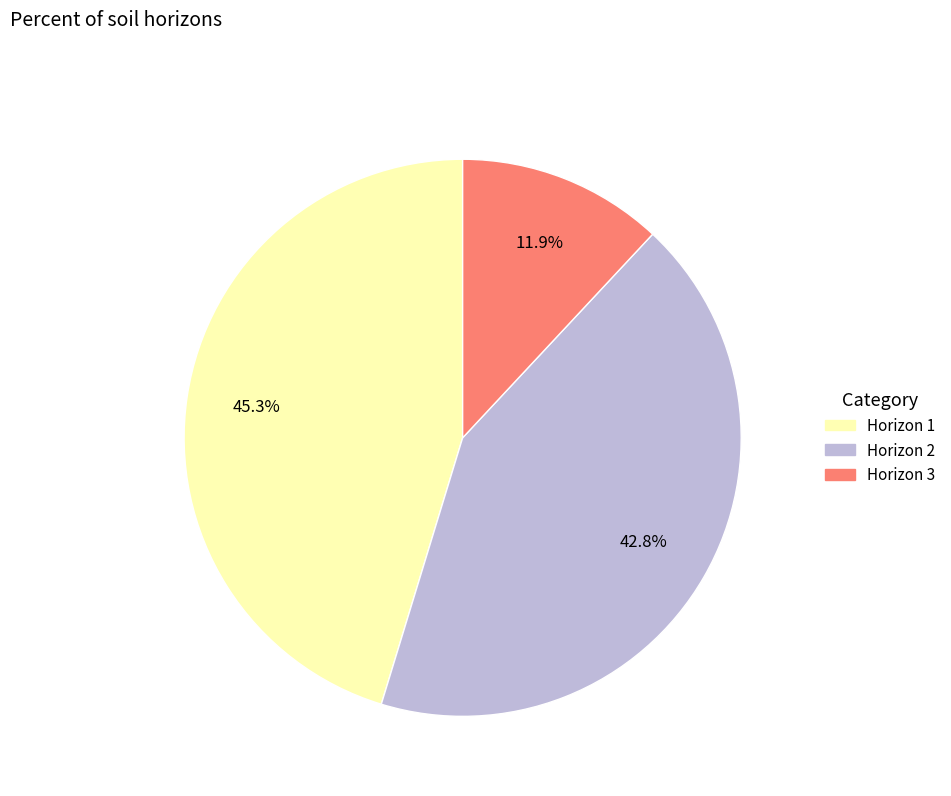

Is there a majority slice in this chart?

No